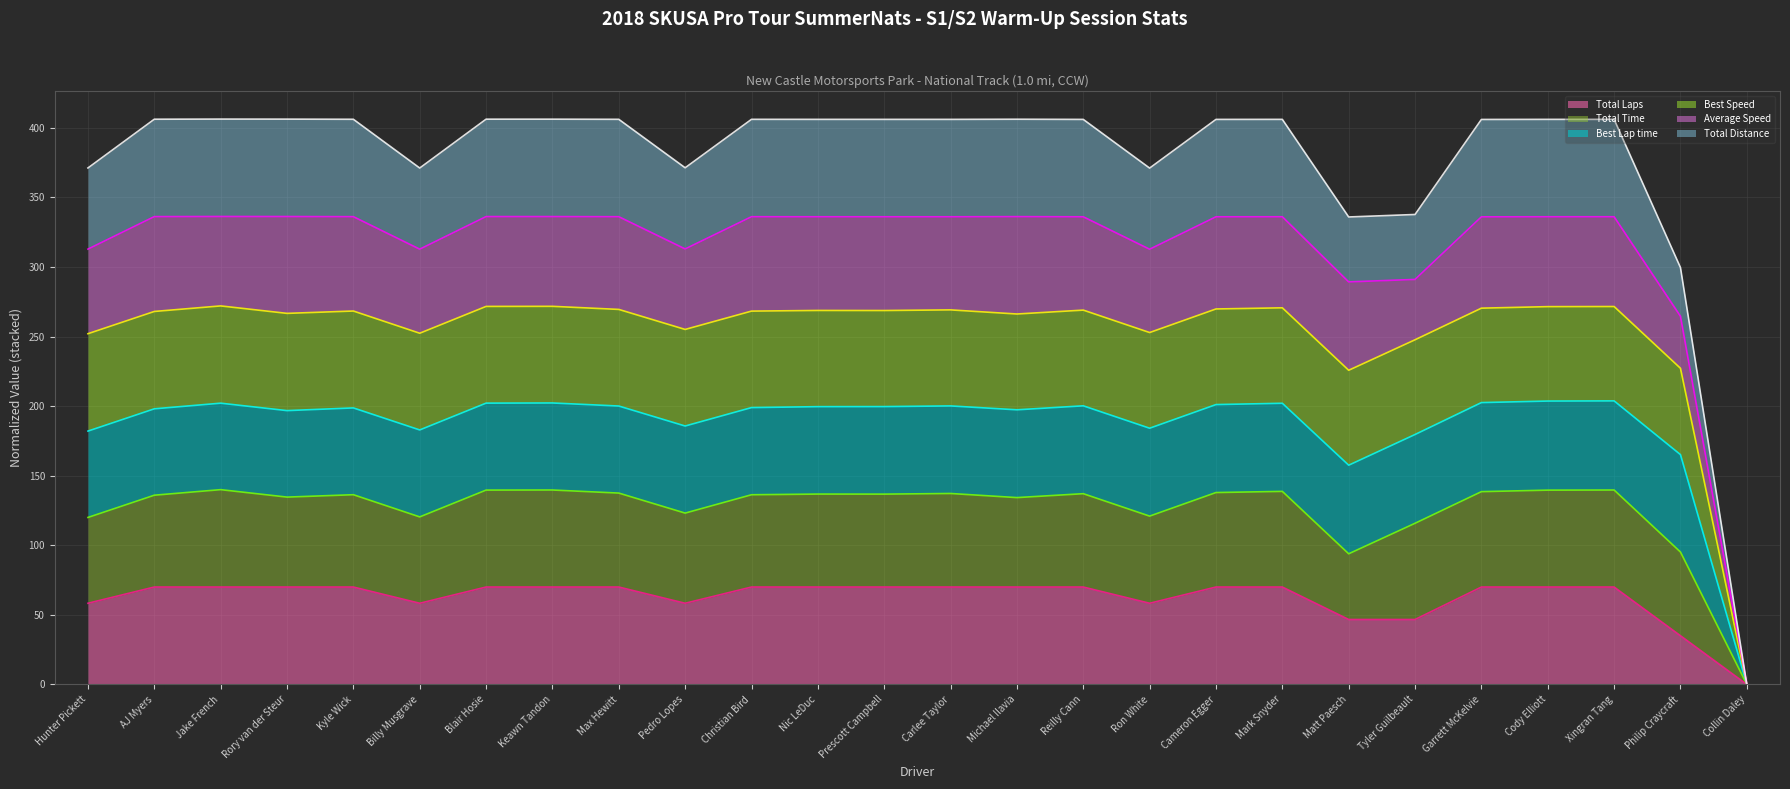

Rank the categories by Total Distance (line) value from highest to lowest.

Jake French, Rory van der Steur, Blair Hosie, Keawn Tandon, AJ Myers, Michael Ilavia, Kyle Wick, Max Hewitt, Christian Bird, Xingran Tang, Nic LeDuc, Cody Elliott, Mark Snyder, Prescott Campbell, Carlee Taylor, Cameron Egger, Reilly Cann, Garrett McKelvie, Pedro Lopes, Hunter Pickett, Billy Musgrave, Ron White, Tyler Guilbeault, Matt Paesch, Philip Craycraft, Collin Daley